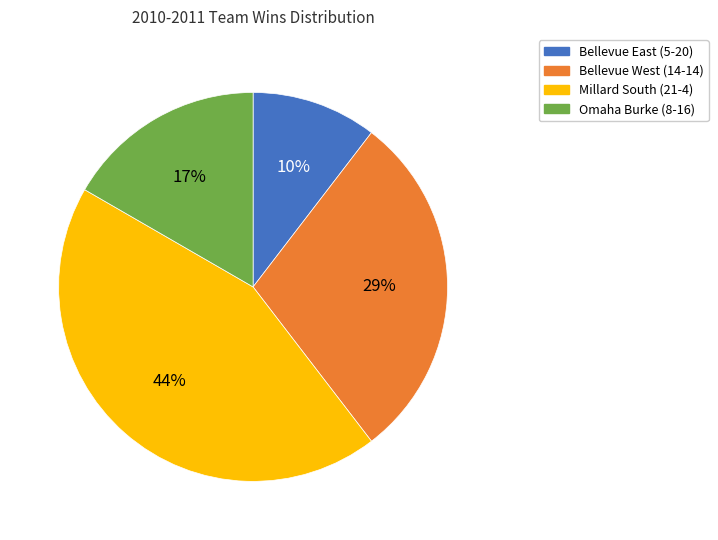

Is there a majority slice in this chart?

No